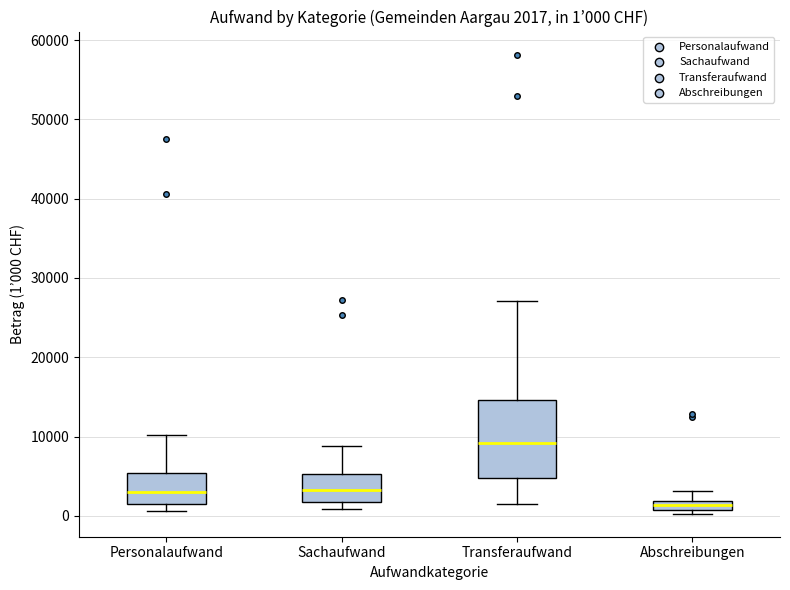

Which box has the highest median line?

Transferaufwand